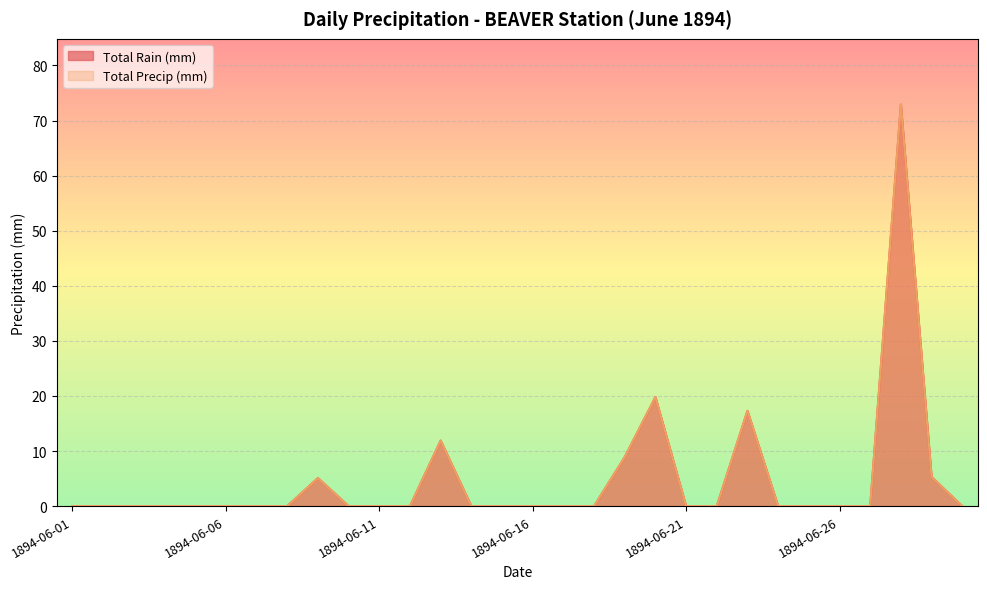

What are all the series names shown in the legend?

Total Rain (mm), Total Precip (mm)